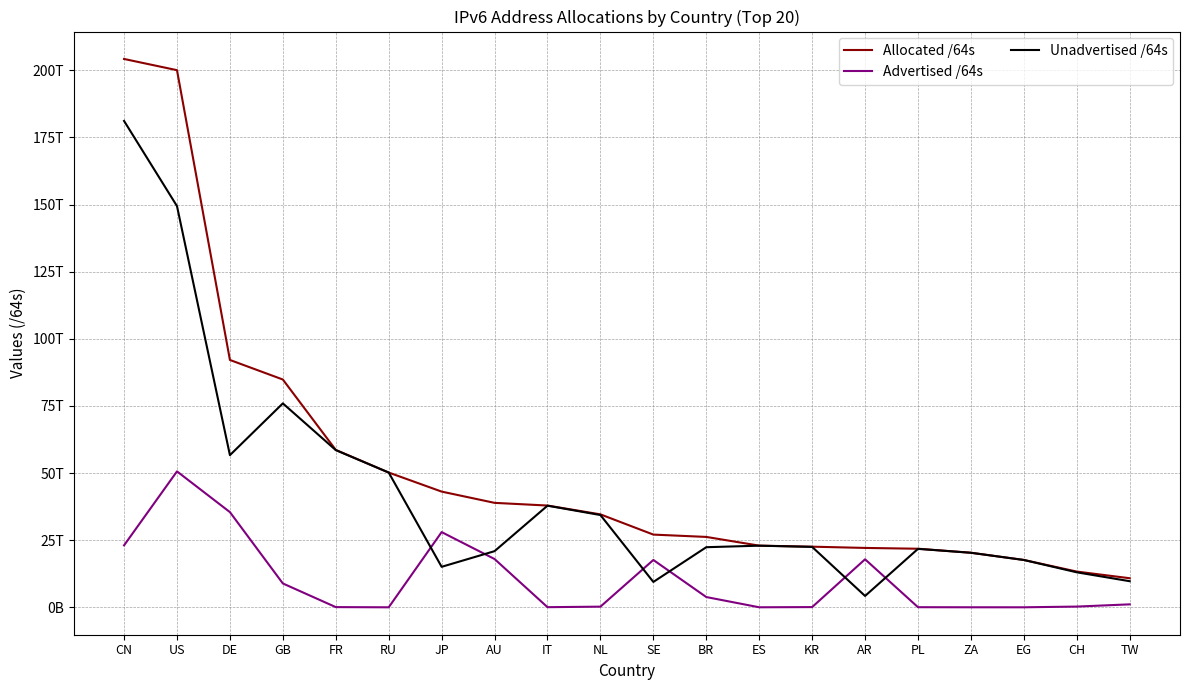

True or false: Advertised /64s and Allocated /64s intersect in this chart.

False